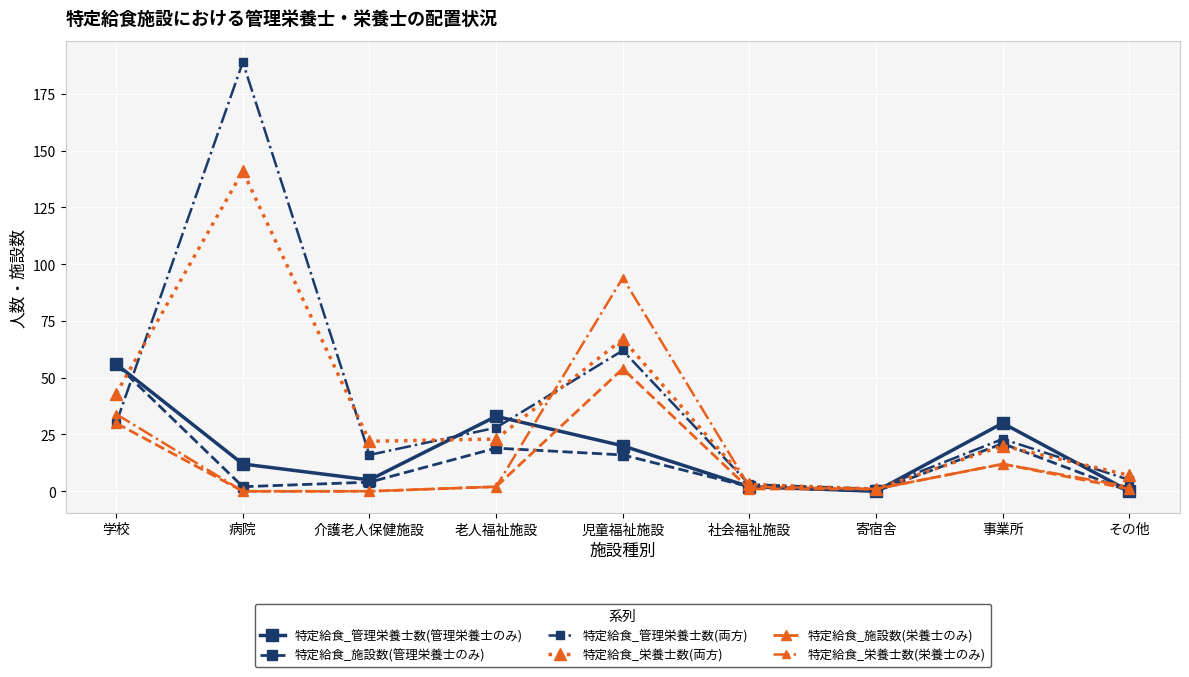

Which series has the largest total across all categories?

特定給食_管理栄養士数(両方)